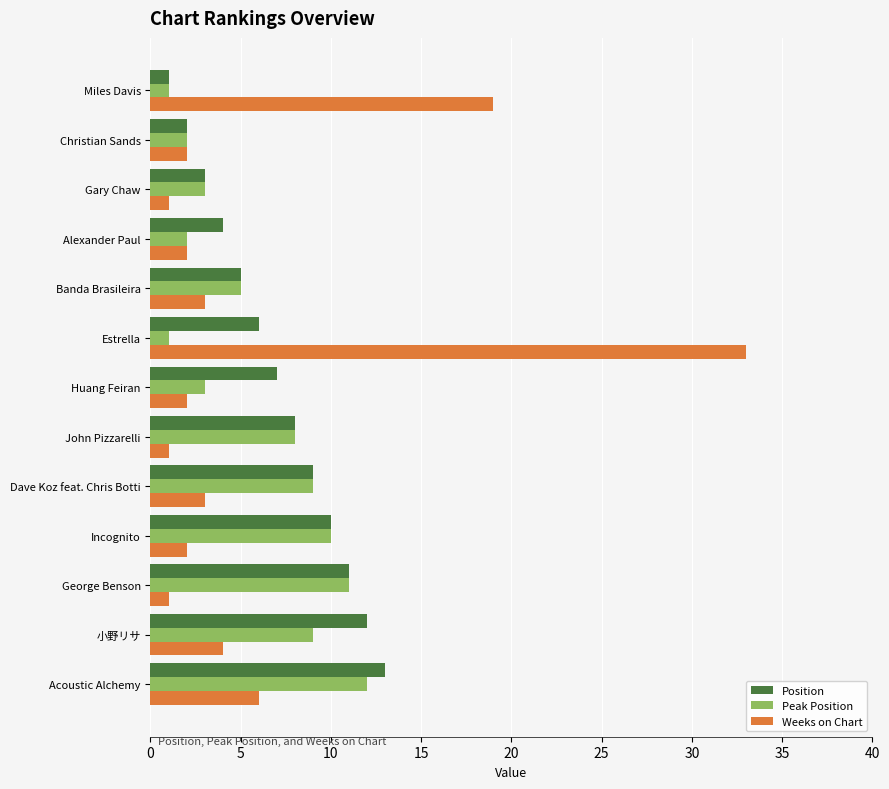

What are all the series names shown in the legend?

Position, Peak Position, Weeks on Chart